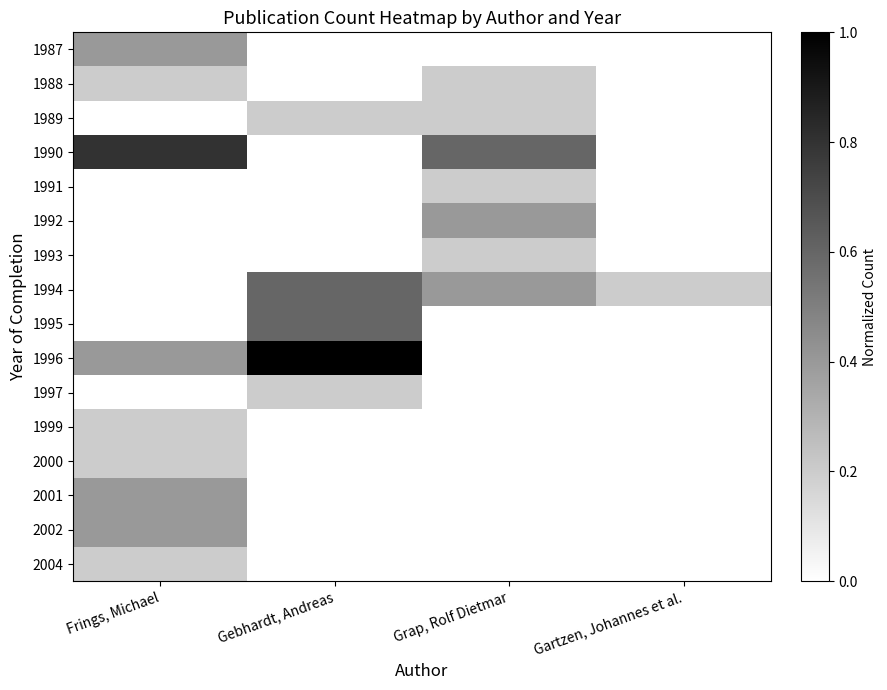

At which category is the sum across all series the highest?

Frings, Michael